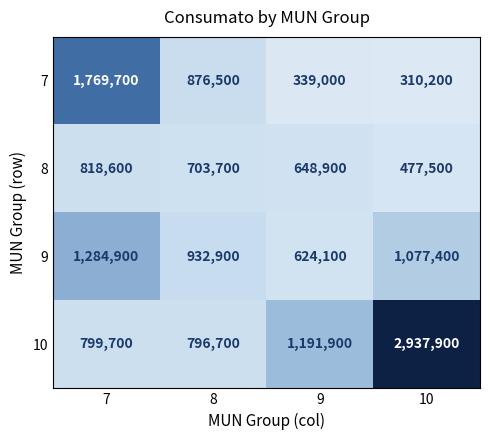

The 8 series shows 278362 at 10. True or false?

False